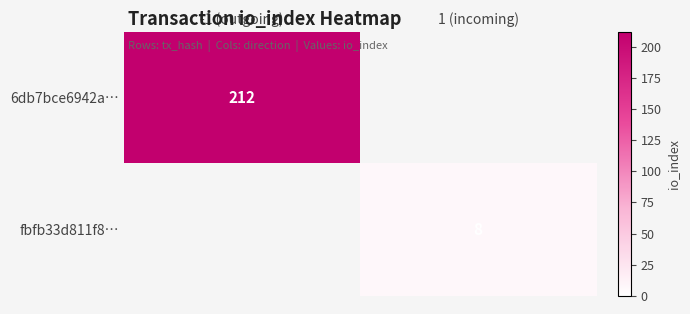

At how many categories does at least one series exceed 200?

1